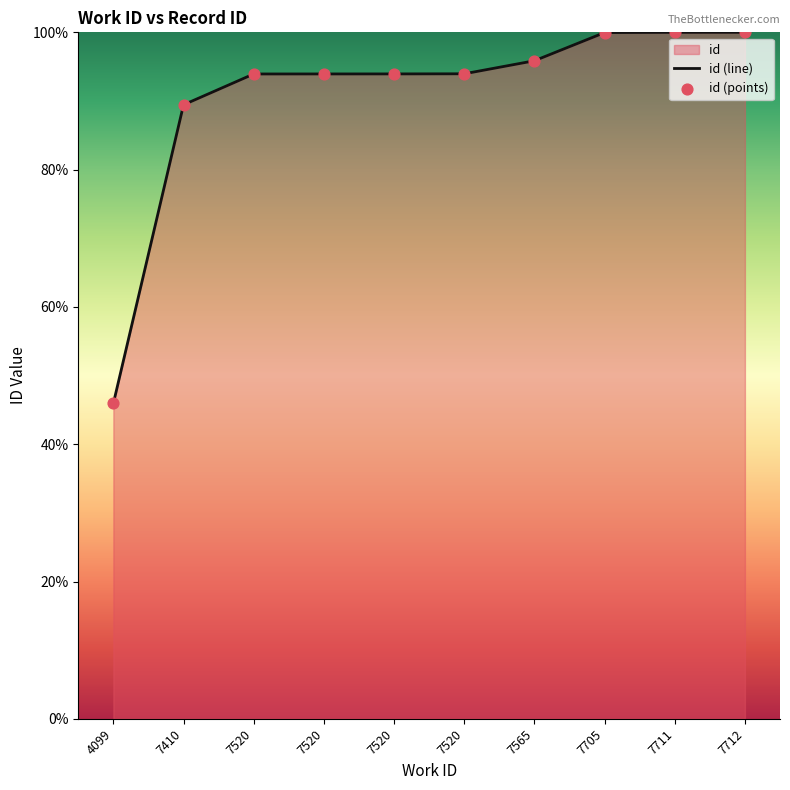

Between 7520 and 7520, which is larger?

7520